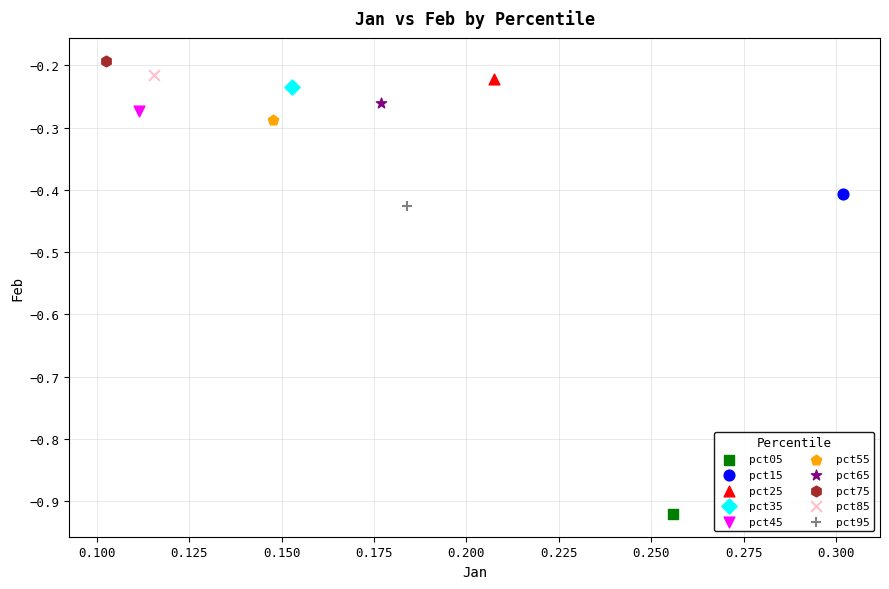

What are all the series names shown in the legend?

pct05, pct15, pct25, pct35, pct45, pct55, pct65, pct75, pct85, pct95